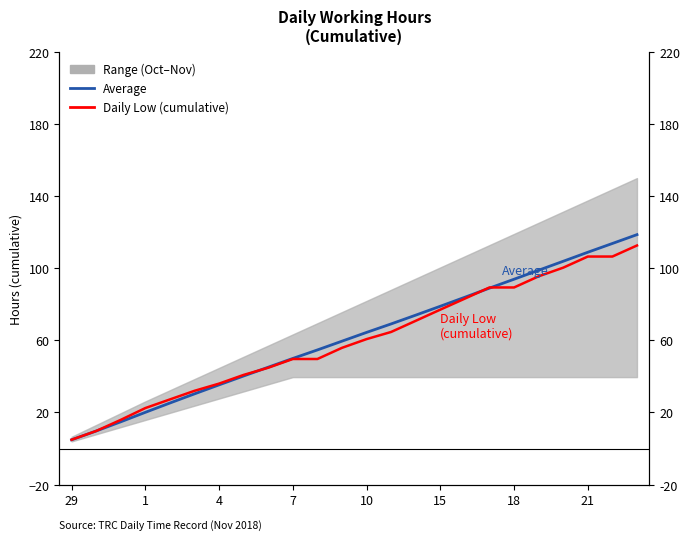

How many lines are shown in the chart?

2